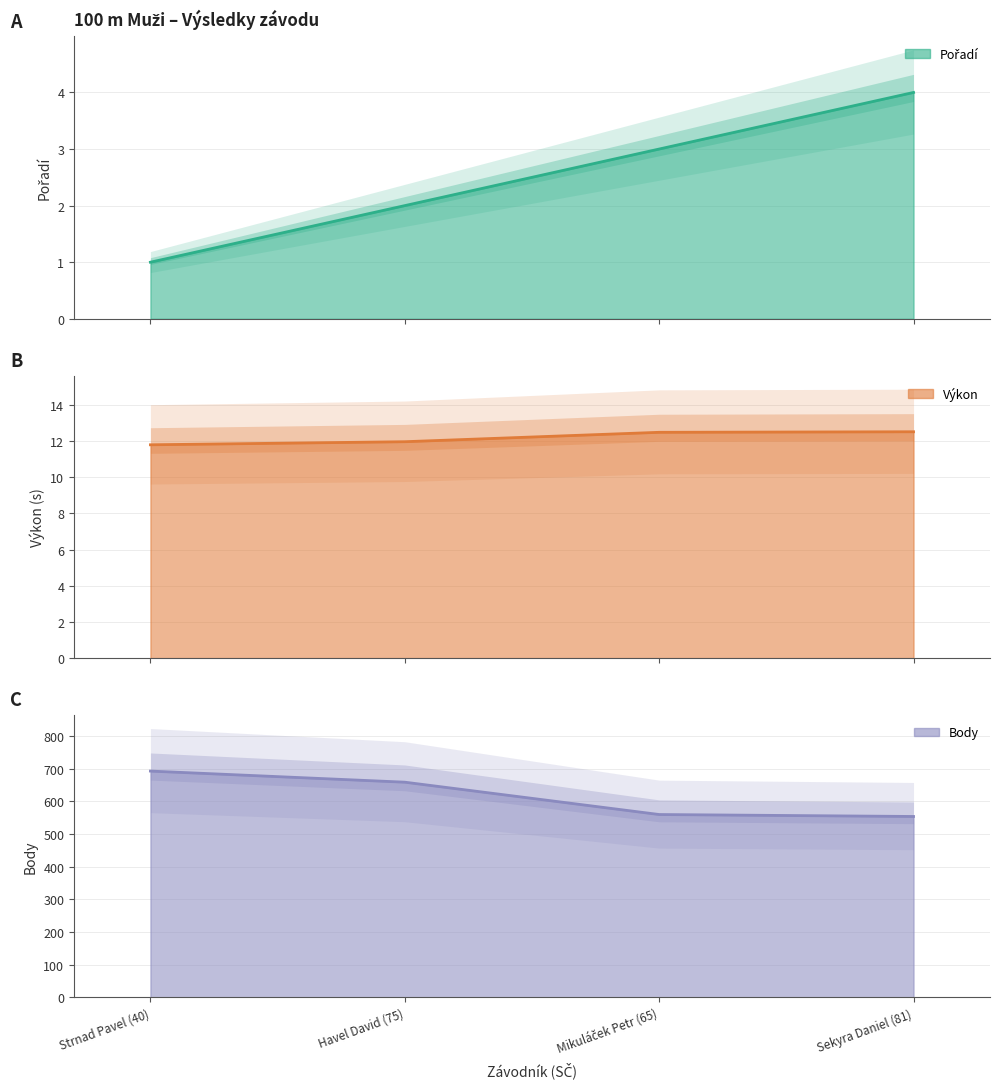

What is the total value across all series at Strnad Pavel (40)?

705.8